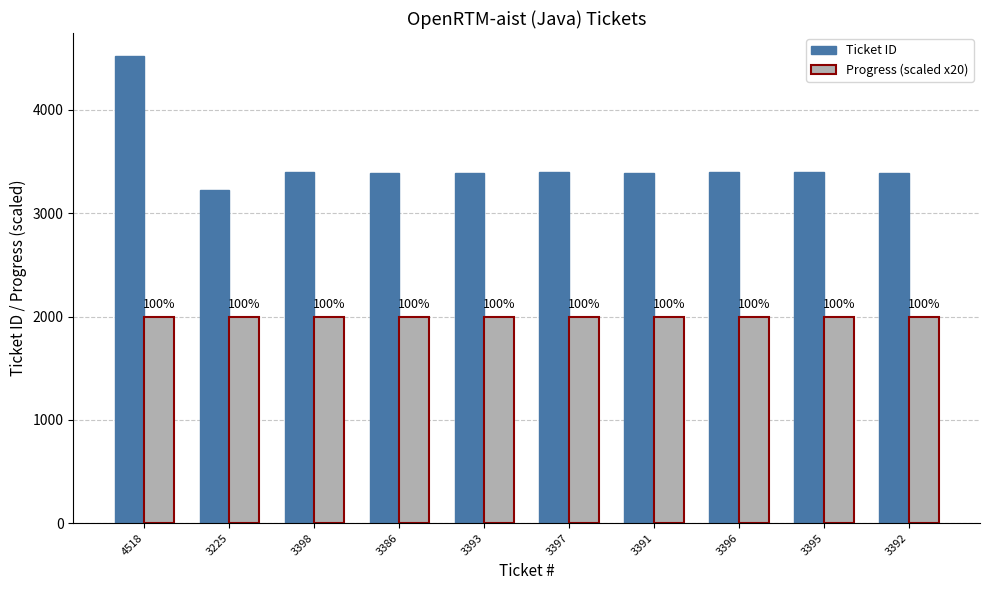

Reading right to left, extract all data points from this chart.

Ticket ID: 3392	3395	3396	3391	3397	3393	3386	3398	3225	4518
Progress (scaled x20): 2000	2000	2000	2000	2000	2000	2000	2000	2000	2000